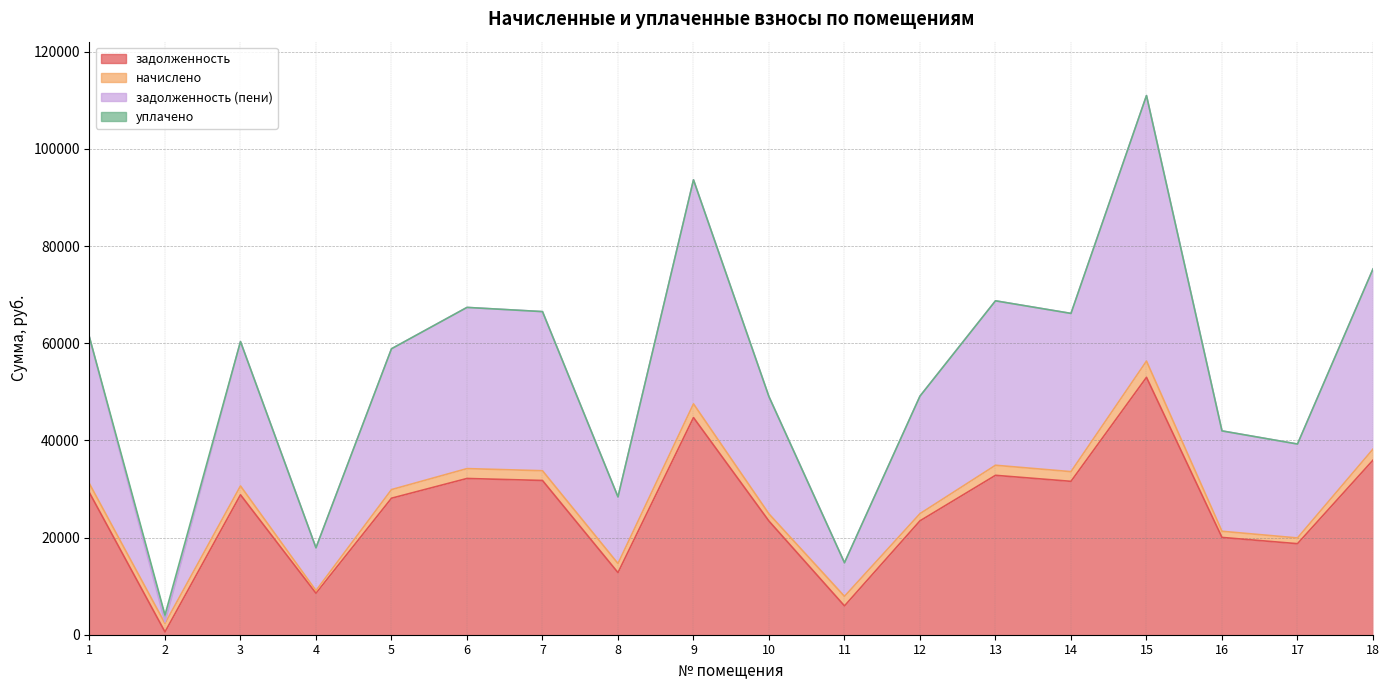

At which label does задолженность (пени) first exceed 60329?

1